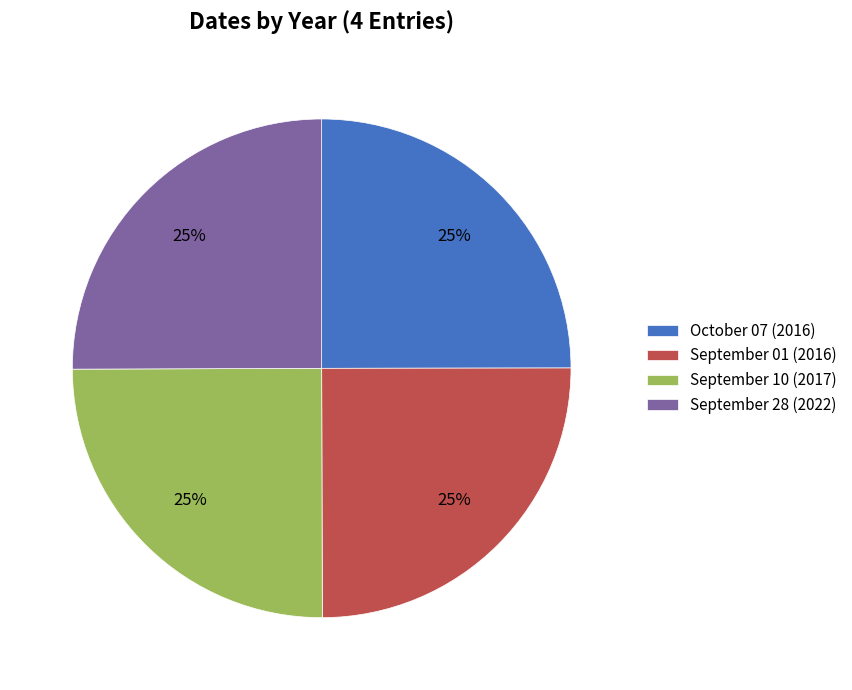

What percentage is the September 01 slice, to the nearest percent?

25%